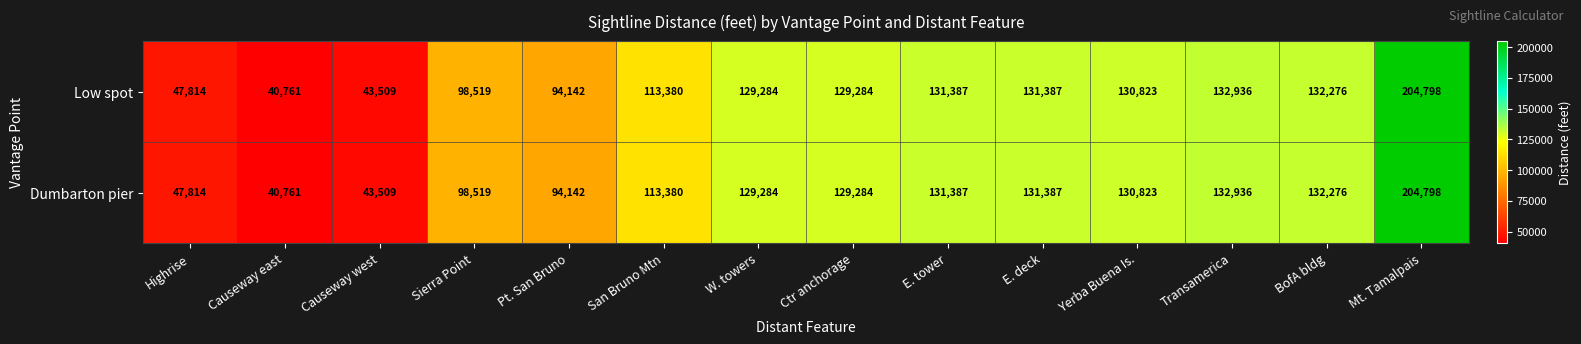

What value does the Dumbarton pier series have at San Bruno Mtn?

113380